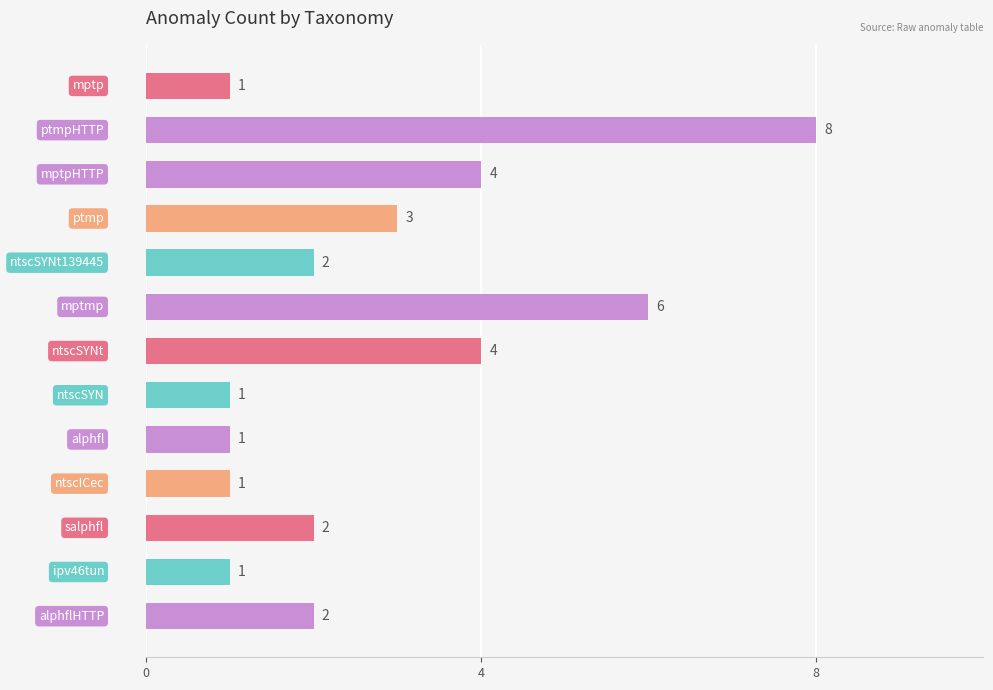

Reading top to bottom, extract all data points from this chart.

1	8	4	3	2	6	4	1	1	1	2	1	2